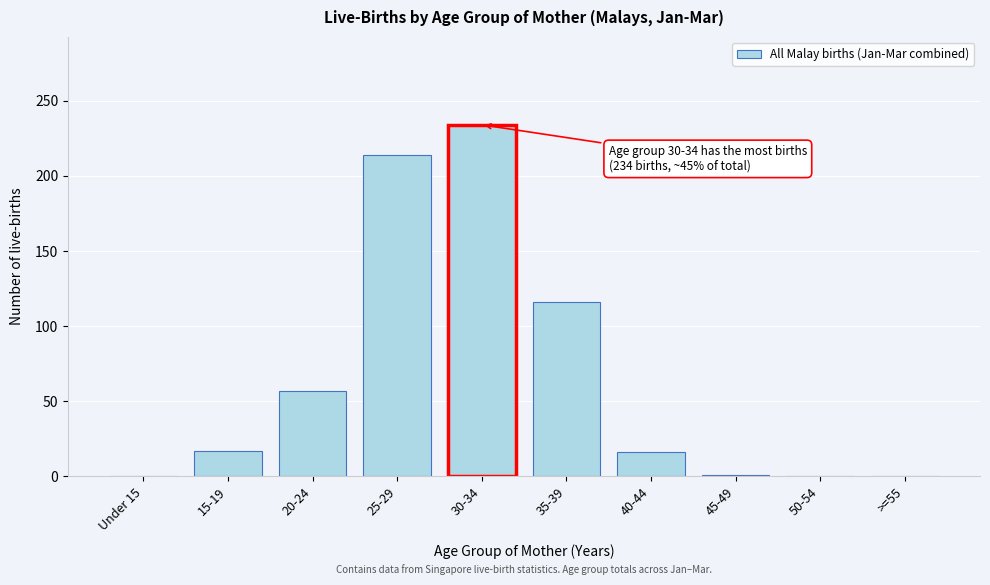

Which category has the highest value across all series?

30-34